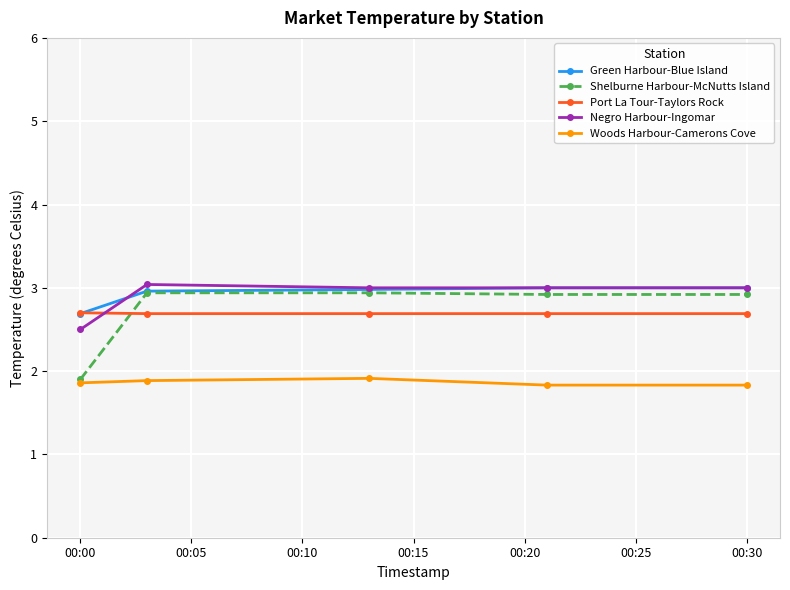

What is the smallest value displayed?

1.8